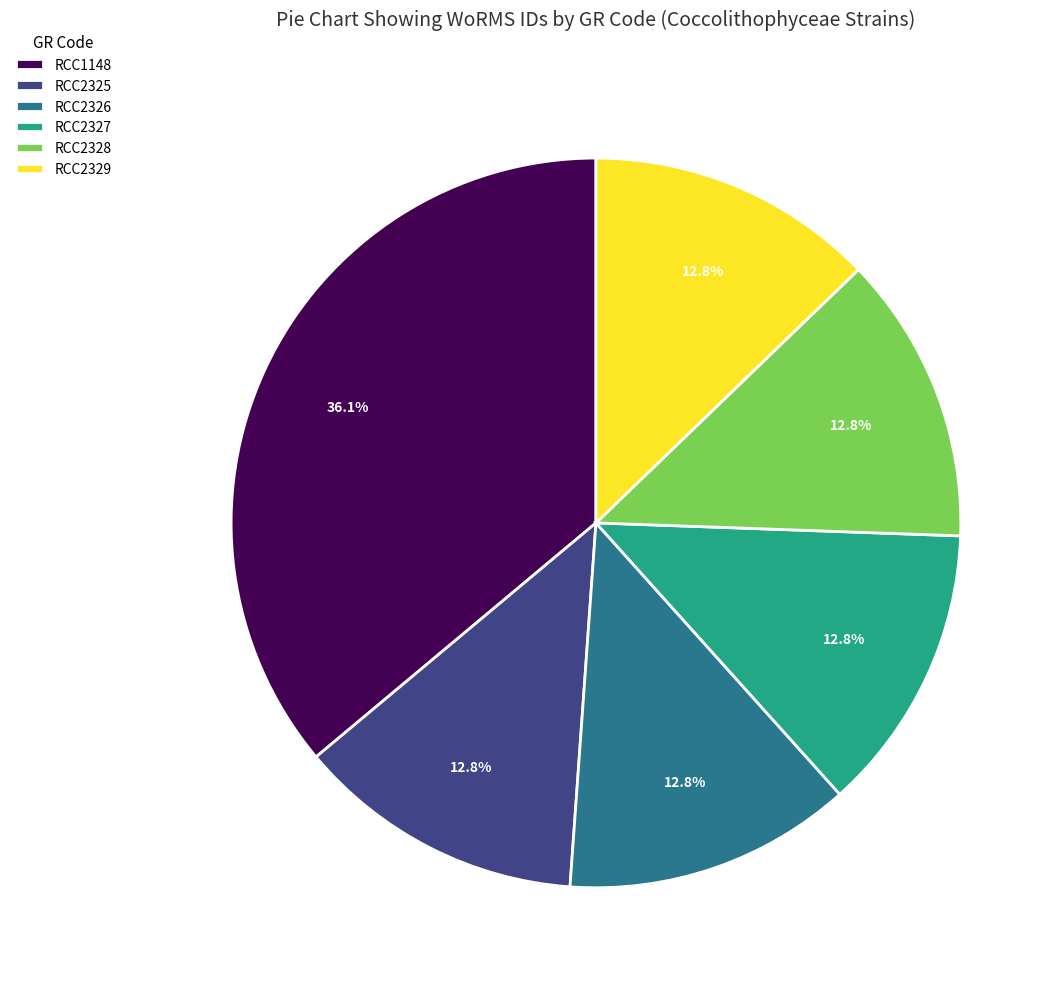

True or false: RCC2328 accounts for 1% of the total.

False